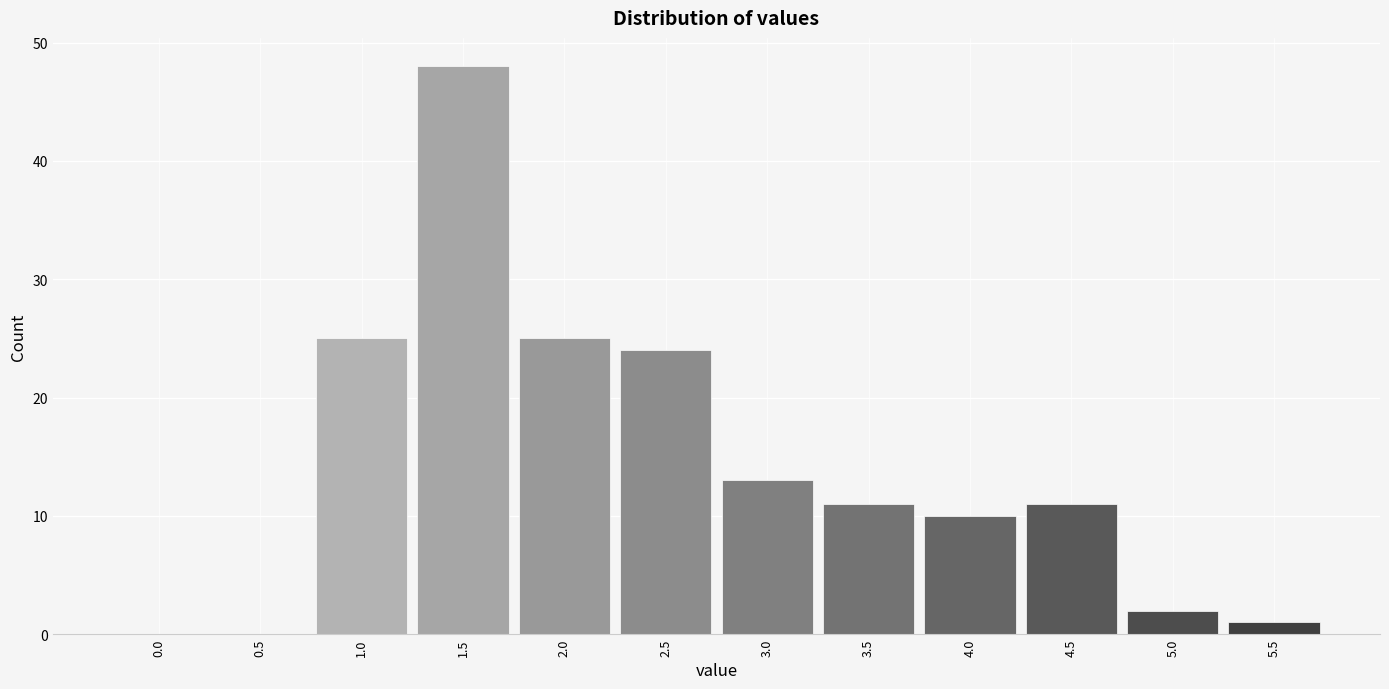

Reading left to right, list all the values displayed in this chart.

0.0=0	0.5=0	1.0=25	1.5=48	2.0=25	2.5=24	3.0=13	3.5=11	4.0=10	4.5=11	5.0=2	5.5=1